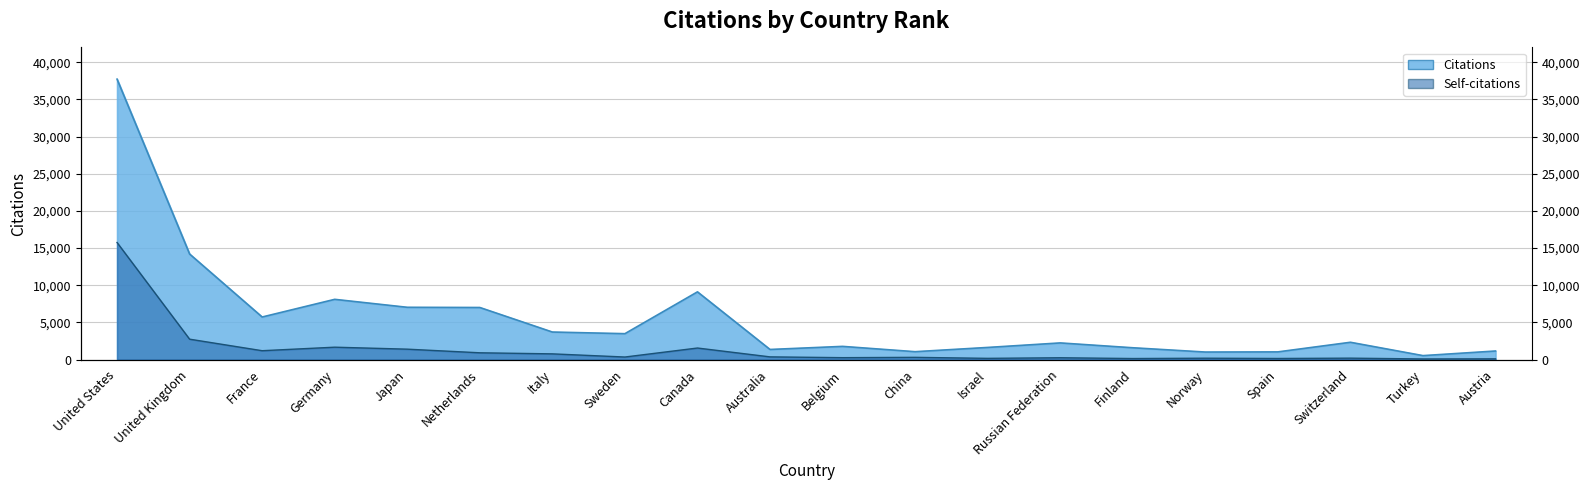

Read the Citations value at Japan, to the nearest 10.

7040